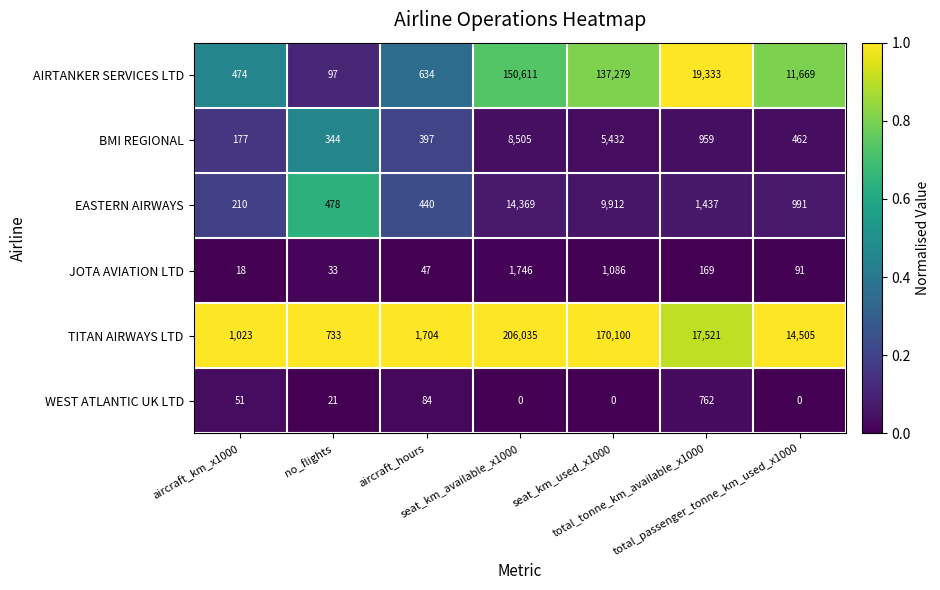

Which series has the largest total across all categories?

TITAN AIRWAYS LTD